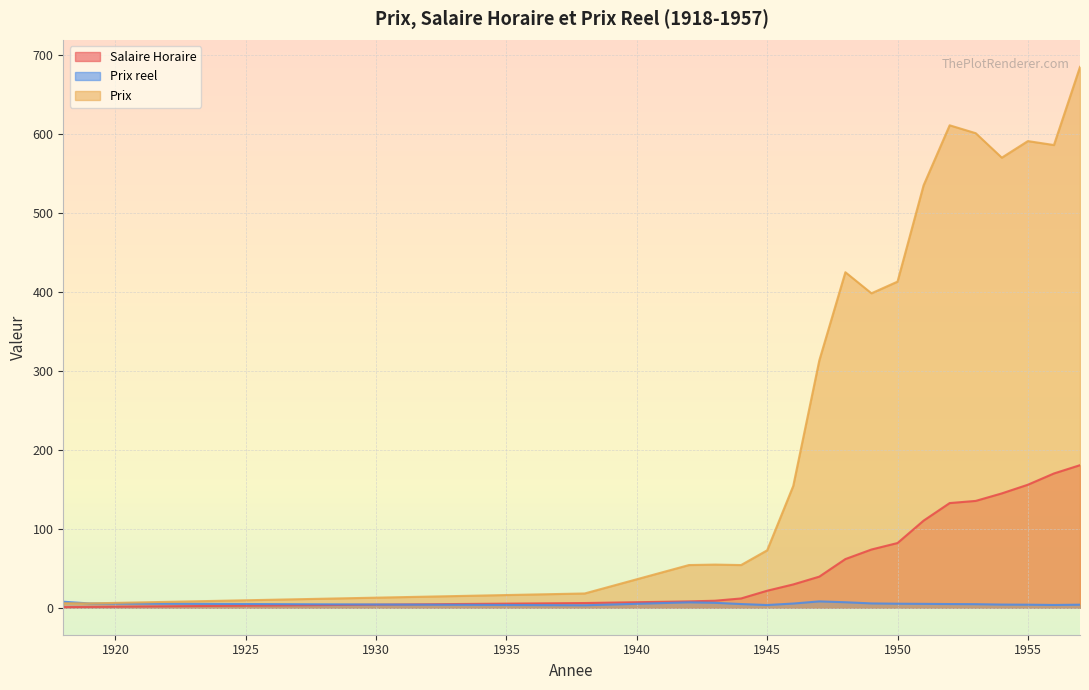

At which category is the sum across all series the highest?

1957